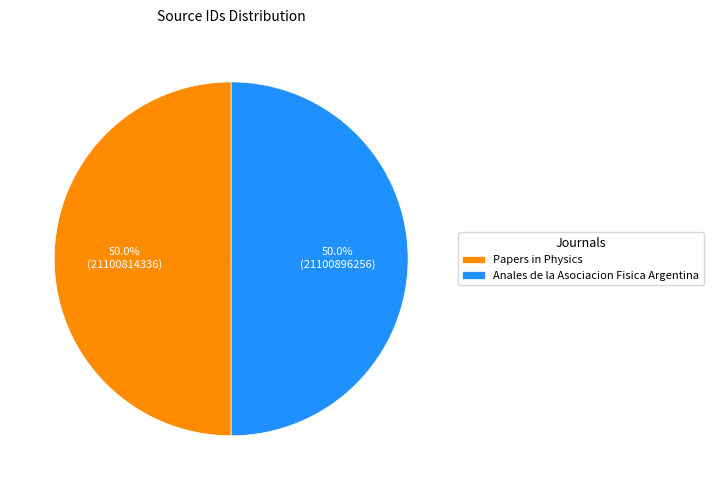

What is the ratio of the value at Papers in Physics to the value at Anales de la Asociacion Fisica Argentina?

1.0